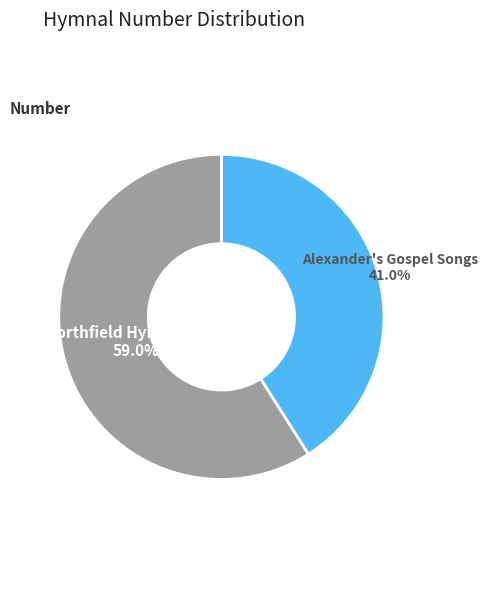

Does any single category account for the majority?

Yes